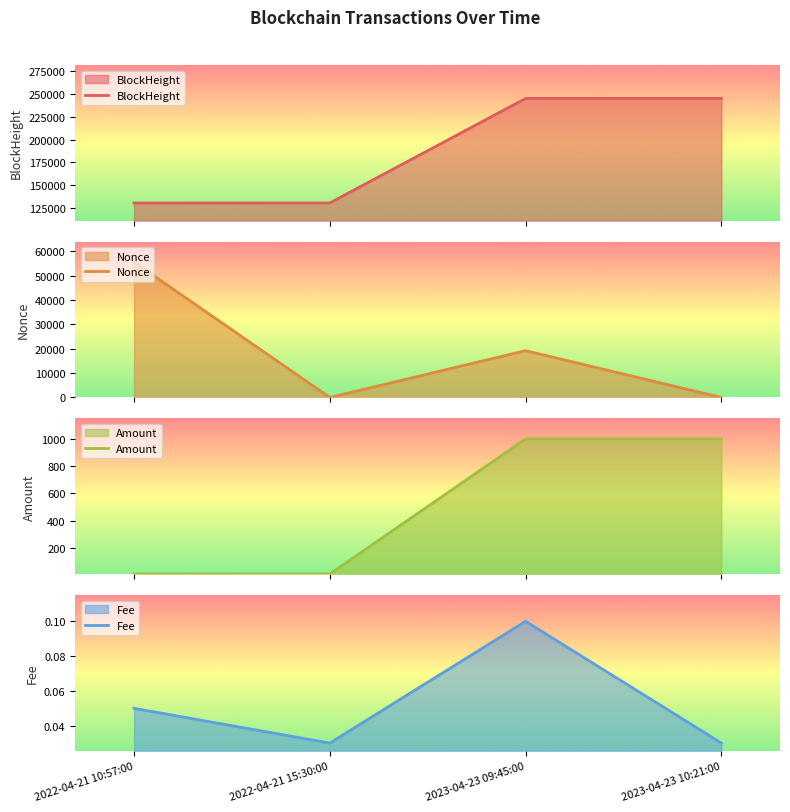

Reading right to left, extract all data points from this chart.

BlockHeight: 245333.0	245327.0	130260.0	130196.0
Nonce: 1.0	19219.0	0.0	55599.0
Amount: 1000.5	1000.5	8.5	9.5
Fee: 0.0	0.1	0.0	0.1